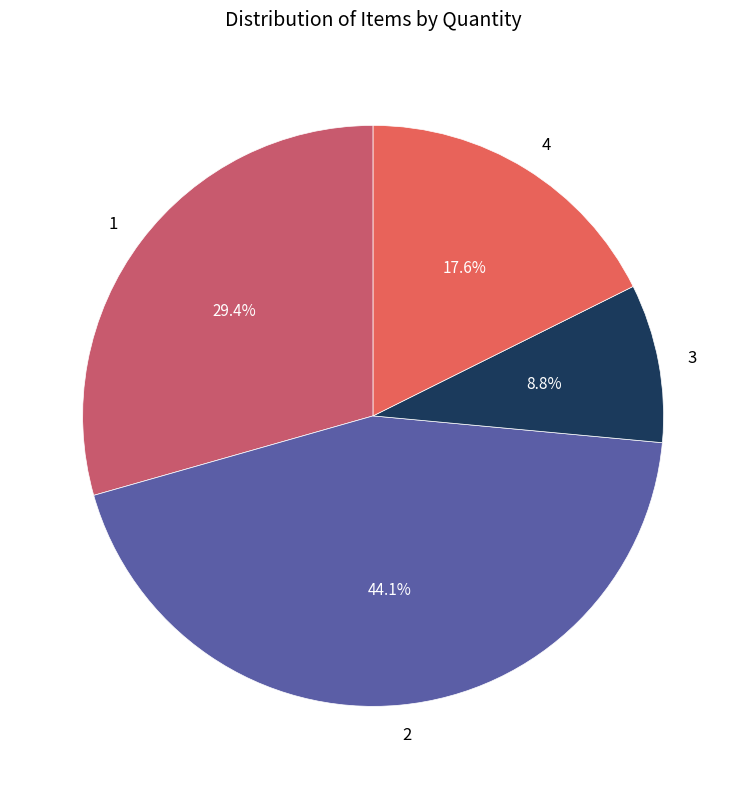

Does 3 represent more than half of the total?

No